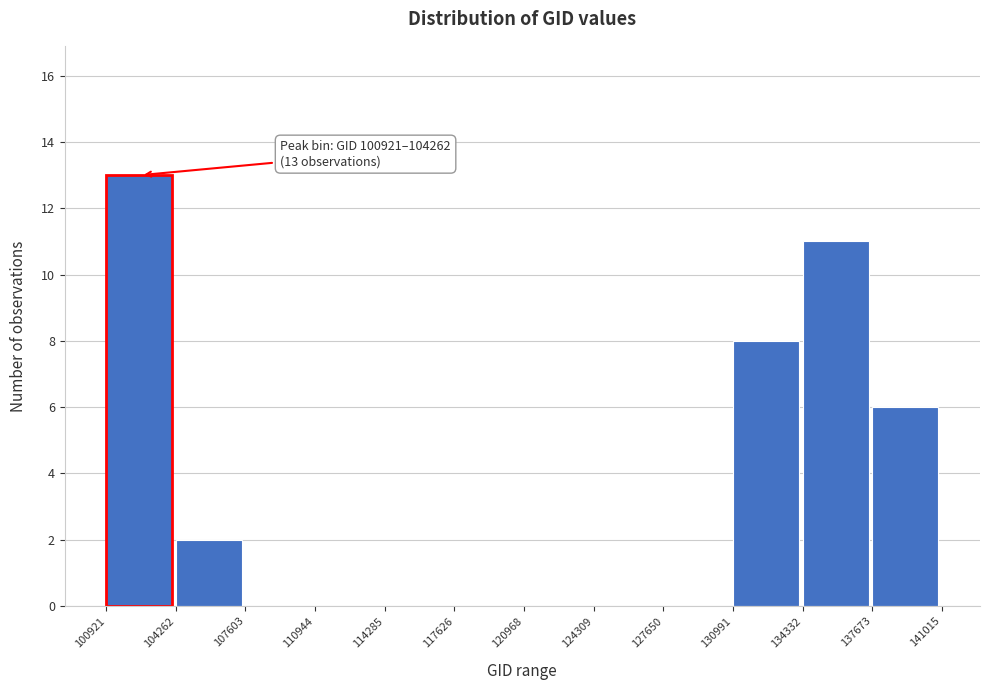

Over which range of the x-axis is the bar tallest?

100921 to 104262